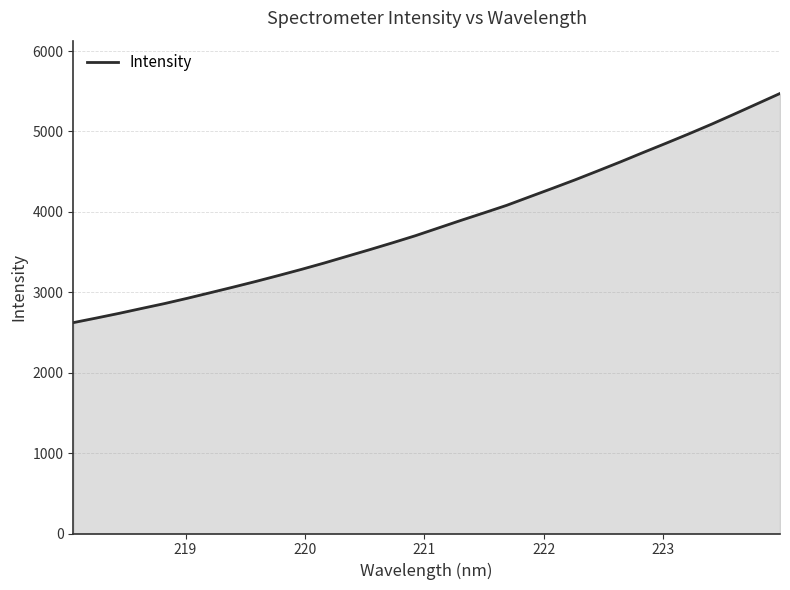

How many lines are shown in the chart?

1